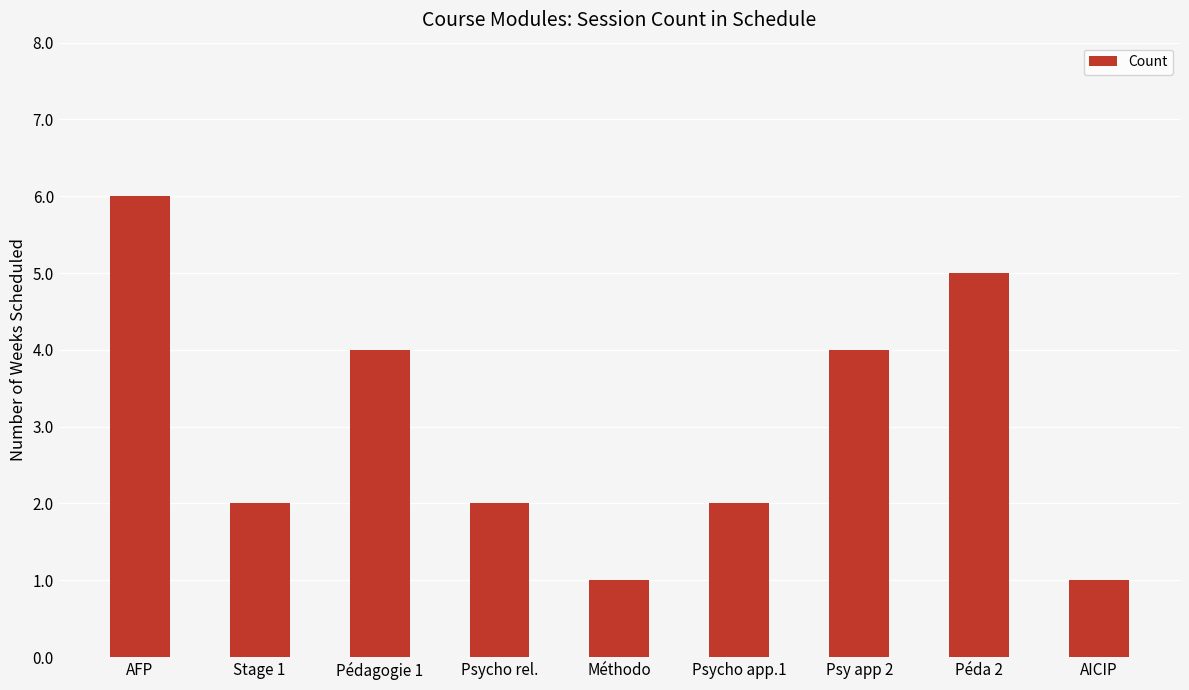

Is it true that the value at Psycho app.1 is 3?

False